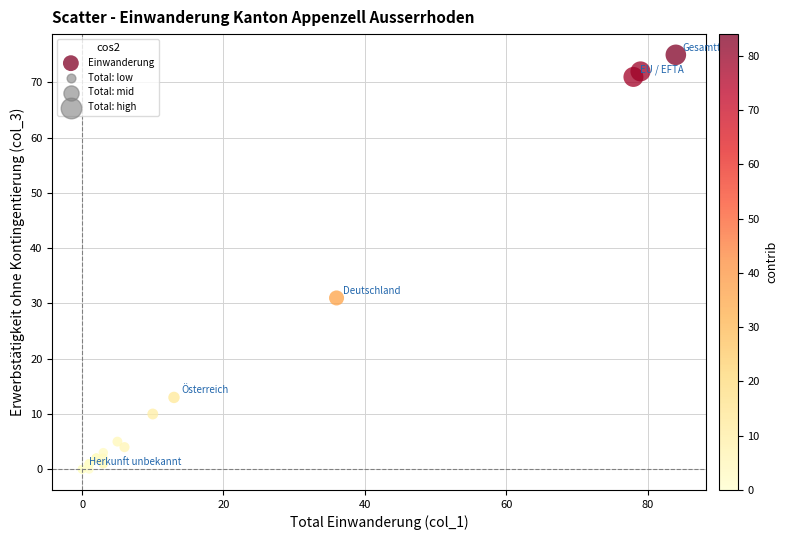

What Y value in the scatter plot is closest to 37?

31